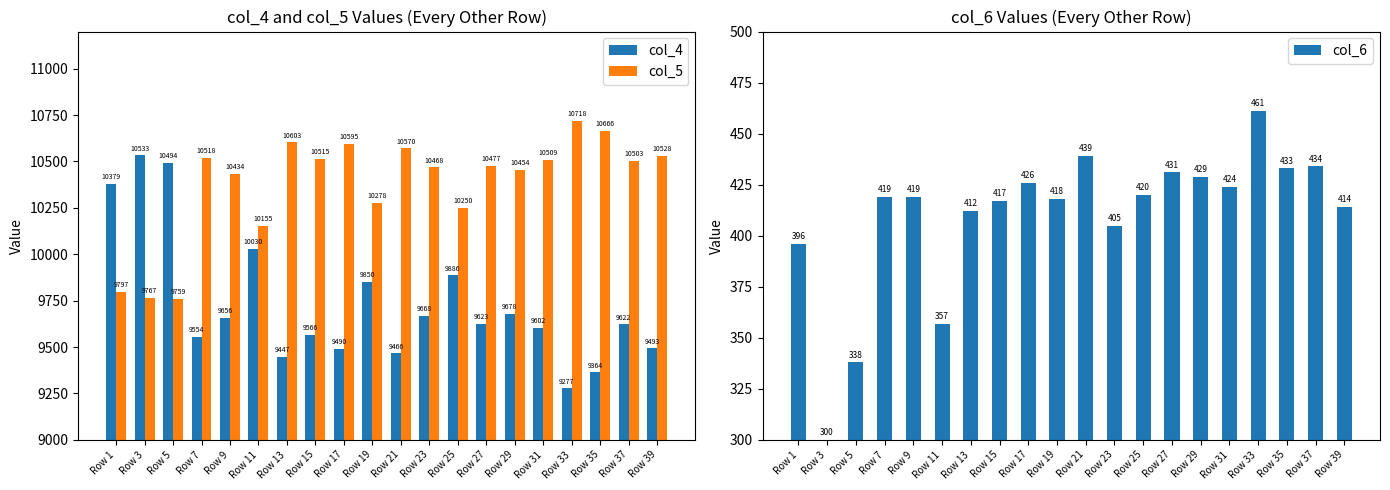

At which label does col_6 reach its peak?

Row 33